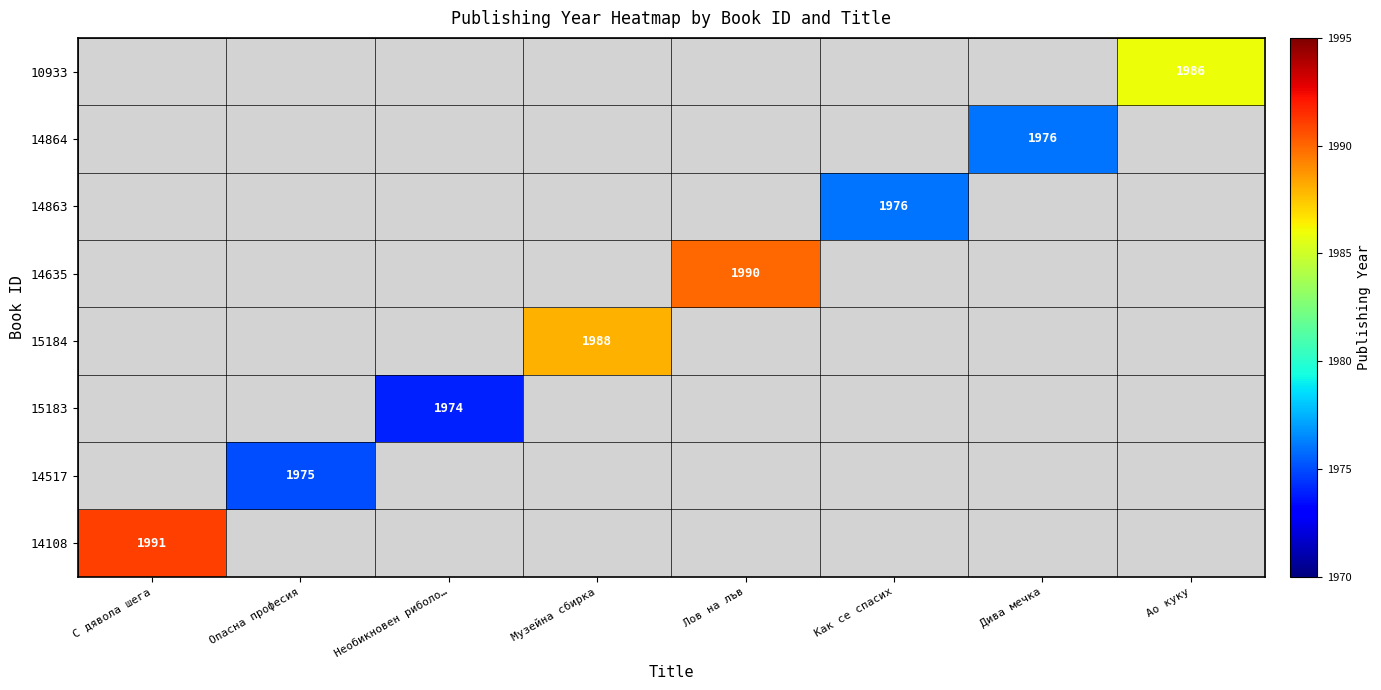

How many values in 15184 are above zero?

1